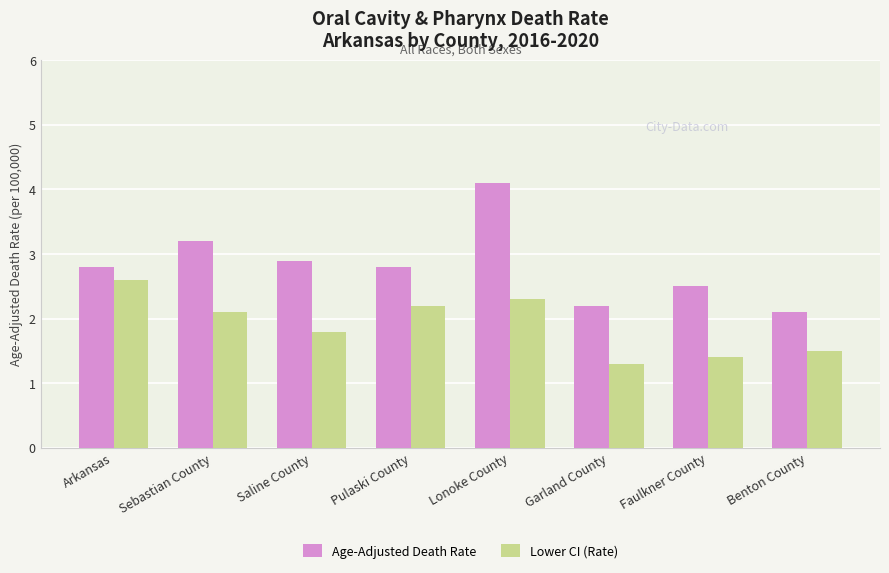

At which label is Lower CI (Rate) closest to 1?

Garland County